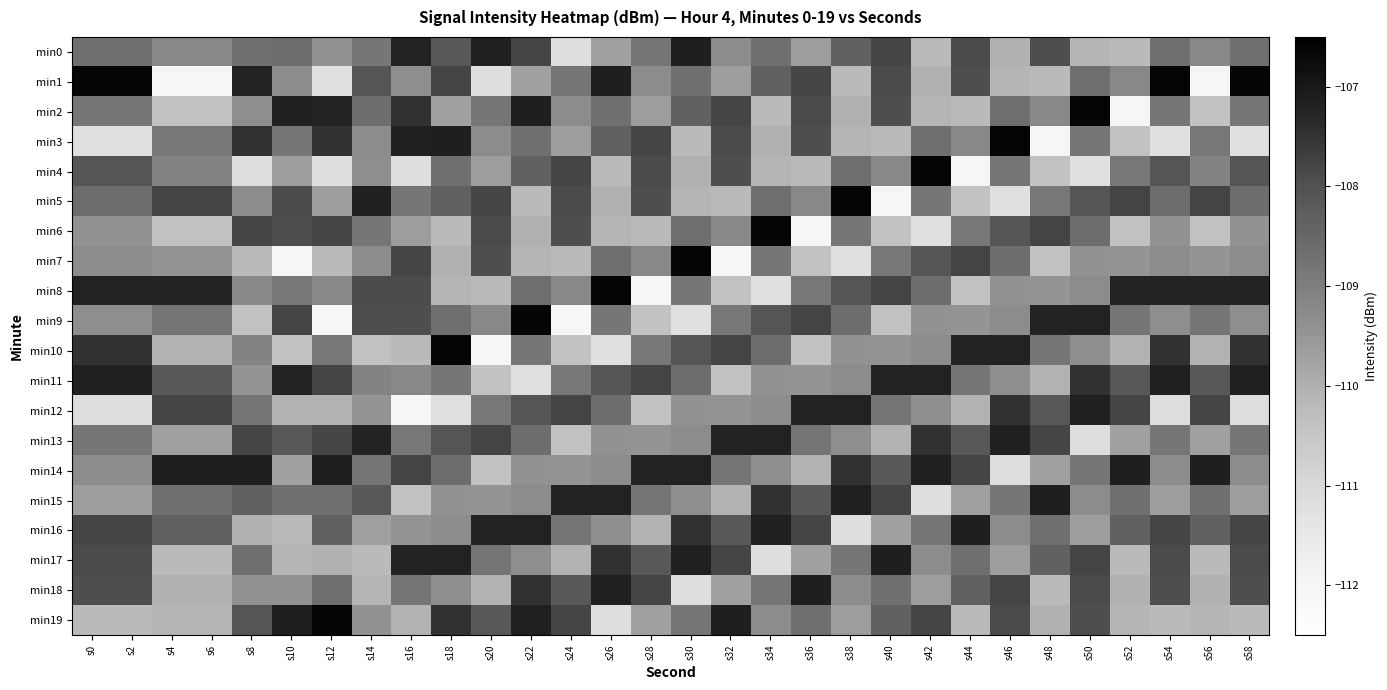

Reading left to right, extract all data points from this chart.

min0: s0=-108.7	s2=-108.7	s4=-109.2	s6=-109.2	s8=-108.7	s10=-108.6	s12=-109.4	s14=-108.8	s16=-107.2	s18=-108.2	s20=-107.2	s22=-107.8	s24=-111.2	s26=-109.7	s28=-108.8	s30=-107.1	s32=-109.3	s34=-108.7	s36=-109.7	s38=-108.4	s40=-107.8	s42=-110.2	s44=-107.9	s46=-110.0	s48=-108.0	s50=-110.1	s52=-110.2	s54=-108.7	s56=-109.2	s58=-108.7
min1: s0=-106.6	s2=-106.6	s4=-112.1	s6=-112.1	s8=-107.2	s10=-109.3	s12=-111.2	s14=-108.1	s16=-109.3	s18=-107.8	s20=-111.2	s22=-109.7	s24=-108.8	s26=-107.1	s28=-109.3	s30=-108.7	s32=-109.7	s34=-108.4	s36=-107.8	s38=-110.2	s40=-107.9	s42=-110.0	s44=-108.0	s46=-110.1	s48=-110.2	s50=-108.7	s52=-109.2	s54=-106.6	s56=-112.1	s58=-106.6
min2: s0=-108.8	s2=-108.8	s4=-110.4	s6=-110.4	s8=-109.3	s10=-107.2	s12=-107.2	s14=-108.6	s16=-107.5	s18=-109.7	s20=-108.8	s22=-107.1	s24=-109.3	s26=-108.7	s28=-109.7	s30=-108.4	s32=-107.8	s34=-110.2	s36=-107.9	s38=-110.0	s40=-108.0	s42=-110.1	s44=-110.2	s46=-108.7	s48=-109.2	s50=-106.6	s52=-112.1	s54=-108.8	s56=-110.4	s58=-108.8
min3: s0=-111.2	s2=-111.2	s4=-108.9	s6=-108.9	s8=-107.5	s10=-108.8	s12=-107.5	s14=-109.3	s16=-107.2	s18=-107.1	s20=-109.3	s22=-108.7	s24=-109.7	s26=-108.4	s28=-107.8	s30=-110.2	s32=-107.9	s34=-110.0	s36=-108.0	s38=-110.1	s40=-110.2	s42=-108.7	s44=-109.2	s46=-106.6	s48=-112.1	s50=-108.8	s52=-110.4	s54=-111.2	s56=-108.9	s58=-111.2
min4: s0=-108.1	s2=-108.1	s4=-109.1	s6=-109.1	s8=-111.2	s10=-109.7	s12=-111.2	s14=-109.3	s16=-111.2	s18=-108.7	s20=-109.7	s22=-108.4	s24=-107.8	s26=-110.2	s28=-107.9	s30=-110.0	s32=-108.0	s34=-110.1	s36=-110.2	s38=-108.7	s40=-109.2	s42=-106.6	s44=-112.1	s46=-108.8	s48=-110.4	s50=-111.2	s52=-108.9	s54=-108.1	s56=-109.1	s58=-108.1
min5: s0=-108.6	s2=-108.6	s4=-107.8	s6=-107.8	s8=-109.3	s10=-107.9	s12=-109.7	s14=-107.2	s16=-108.8	s18=-108.4	s20=-107.8	s22=-110.2	s24=-107.9	s26=-110.0	s28=-108.0	s30=-110.1	s32=-110.2	s34=-108.7	s36=-109.2	s38=-106.6	s40=-112.1	s42=-108.8	s44=-110.4	s46=-111.2	s48=-108.9	s50=-108.1	s52=-107.8	s54=-108.6	s56=-107.8	s58=-108.6
min6: s0=-109.4	s2=-109.4	s4=-110.3	s6=-110.3	s8=-107.8	s10=-108.0	s12=-107.8	s14=-108.8	s16=-109.7	s18=-110.2	s20=-107.9	s22=-110.0	s24=-108.0	s26=-110.1	s28=-110.2	s30=-108.7	s32=-109.2	s34=-106.6	s36=-112.1	s38=-108.8	s40=-110.4	s42=-111.2	s44=-108.9	s46=-108.1	s48=-107.8	s50=-108.6	s52=-110.3	s54=-109.4	s56=-110.3	s58=-109.4
min7: s0=-109.3	s2=-109.3	s4=-109.5	s6=-109.5	s8=-110.2	s10=-112.1	s12=-110.2	s14=-109.3	s16=-107.8	s18=-110.0	s20=-108.0	s22=-110.1	s24=-110.2	s26=-108.7	s28=-109.2	s30=-106.6	s32=-112.1	s34=-108.8	s36=-110.4	s38=-111.2	s40=-108.9	s42=-108.1	s44=-107.8	s46=-108.6	s48=-110.3	s50=-109.4	s52=-109.5	s54=-109.3	s56=-109.5	s58=-109.3
min8: s0=-107.2	s2=-107.2	s4=-107.2	s6=-107.2	s8=-109.2	s10=-108.9	s12=-109.2	s14=-107.9	s16=-107.9	s18=-110.1	s20=-110.2	s22=-108.7	s24=-109.2	s26=-106.6	s28=-112.1	s30=-108.8	s32=-110.4	s34=-111.2	s36=-108.9	s38=-108.1	s40=-107.8	s42=-108.6	s44=-110.3	s46=-109.4	s48=-109.5	s50=-109.3	s52=-107.2	s54=-107.2	s56=-107.2	s58=-107.2
min9: s0=-109.3	s2=-109.3	s4=-108.8	s6=-108.8	s8=-110.4	s10=-107.8	s12=-112.1	s14=-108.0	s16=-108.0	s18=-108.7	s20=-109.2	s22=-106.6	s24=-112.1	s26=-108.8	s28=-110.4	s30=-111.2	s32=-108.9	s34=-108.1	s36=-107.8	s38=-108.6	s40=-110.3	s42=-109.4	s44=-109.5	s46=-109.3	s48=-107.2	s50=-107.2	s52=-108.8	s54=-109.3	s56=-108.8	s58=-109.3
min10: s0=-107.5	s2=-107.5	s4=-110.1	s6=-110.1	s8=-109.1	s10=-110.3	s12=-108.9	s14=-110.4	s16=-110.2	s18=-106.6	s20=-112.1	s22=-108.8	s24=-110.4	s26=-111.2	s28=-108.9	s30=-108.1	s32=-107.8	s34=-108.6	s36=-110.3	s38=-109.4	s40=-109.5	s42=-109.3	s44=-107.2	s46=-107.2	s48=-108.8	s50=-109.3	s52=-110.1	s54=-107.5	s56=-110.1	s58=-107.5
min11: s0=-107.2	s2=-107.2	s4=-108.2	s6=-108.2	s8=-109.5	s10=-107.2	s12=-107.8	s14=-109.1	s16=-109.2	s18=-108.8	s20=-110.4	s22=-111.2	s24=-108.9	s26=-108.1	s28=-107.8	s30=-108.6	s32=-110.3	s34=-109.4	s36=-109.5	s38=-109.3	s40=-107.2	s42=-107.2	s44=-108.8	s46=-109.3	s48=-110.1	s50=-107.5	s52=-108.2	s54=-107.2	s56=-108.2	s58=-107.2
min12: s0=-111.2	s2=-111.2	s4=-107.8	s6=-107.8	s8=-108.8	s10=-110.1	s12=-110.1	s14=-109.5	s16=-112.1	s18=-111.2	s20=-108.9	s22=-108.1	s24=-107.8	s26=-108.6	s28=-110.3	s30=-109.4	s32=-109.5	s34=-109.3	s36=-107.2	s38=-107.2	s40=-108.8	s42=-109.3	s44=-110.1	s46=-107.5	s48=-108.2	s50=-107.2	s52=-107.8	s54=-111.2	s56=-107.8	s58=-111.2
min13: s0=-108.8	s2=-108.8	s4=-109.7	s6=-109.7	s8=-107.8	s10=-108.2	s12=-107.8	s14=-107.2	s16=-108.9	s18=-108.1	s20=-107.8	s22=-108.6	s24=-110.3	s26=-109.4	s28=-109.5	s30=-109.3	s32=-107.2	s34=-107.2	s36=-108.8	s38=-109.3	s40=-110.1	s42=-107.5	s44=-108.2	s46=-107.2	s48=-107.8	s50=-111.2	s52=-109.7	s54=-108.8	s56=-109.7	s58=-108.8
min14: s0=-109.3	s2=-109.3	s4=-107.1	s6=-107.1	s8=-107.1	s10=-109.7	s12=-107.1	s14=-108.8	s16=-107.8	s18=-108.6	s20=-110.3	s22=-109.4	s24=-109.5	s26=-109.3	s28=-107.2	s30=-107.2	s32=-108.8	s34=-109.3	s36=-110.1	s38=-107.5	s40=-108.2	s42=-107.2	s44=-107.8	s46=-111.2	s48=-109.7	s50=-108.8	s52=-107.1	s54=-109.3	s56=-107.1	s58=-109.3
min15: s0=-109.7	s2=-109.7	s4=-108.7	s6=-108.7	s8=-108.4	s10=-108.7	s12=-108.7	s14=-108.2	s16=-110.3	s18=-109.4	s20=-109.5	s22=-109.3	s24=-107.2	s26=-107.2	s28=-108.8	s30=-109.3	s32=-110.1	s34=-107.5	s36=-108.2	s38=-107.2	s40=-107.8	s42=-111.2	s44=-109.7	s46=-108.8	s48=-107.1	s50=-109.3	s52=-108.7	s54=-109.7	s56=-108.7	s58=-109.7
min16: s0=-107.8	s2=-107.8	s4=-108.4	s6=-108.4	s8=-110.0	s10=-110.2	s12=-108.4	s14=-109.7	s16=-109.5	s18=-109.3	s20=-107.2	s22=-107.2	s24=-108.8	s26=-109.3	s28=-110.1	s30=-107.5	s32=-108.2	s34=-107.2	s36=-107.8	s38=-111.2	s40=-109.7	s42=-108.8	s44=-107.1	s46=-109.3	s48=-108.7	s50=-109.7	s52=-108.4	s54=-107.8	s56=-108.4	s58=-107.8
min17: s0=-107.9	s2=-107.9	s4=-110.2	s6=-110.2	s8=-108.7	s10=-110.1	s12=-110.0	s14=-110.2	s16=-107.2	s18=-107.2	s20=-108.8	s22=-109.3	s24=-110.1	s26=-107.5	s28=-108.2	s30=-107.2	s32=-107.8	s34=-111.2	s36=-109.7	s38=-108.8	s40=-107.1	s42=-109.3	s44=-108.7	s46=-109.7	s48=-108.4	s50=-107.8	s52=-110.2	s54=-107.9	s56=-110.2	s58=-107.9
min18: s0=-108.0	s2=-108.0	s4=-110.0	s6=-110.0	s8=-109.4	s10=-109.4	s12=-108.7	s14=-110.1	s16=-108.8	s18=-109.3	s20=-110.1	s22=-107.5	s24=-108.2	s26=-107.2	s28=-107.8	s30=-111.2	s32=-109.7	s34=-108.8	s36=-107.1	s38=-109.3	s40=-108.7	s42=-109.7	s44=-108.4	s46=-107.8	s48=-110.2	s50=-107.9	s52=-110.0	s54=-108.0	s56=-110.0	s58=-108.0
min19: s0=-110.2	s2=-110.2	s4=-110.1	s6=-110.1	s8=-108.1	s10=-107.1	s12=-106.6	s14=-109.4	s16=-110.1	s18=-107.5	s20=-108.2	s22=-107.2	s24=-107.8	s26=-111.2	s28=-109.7	s30=-108.8	s32=-107.1	s34=-109.3	s36=-108.7	s38=-109.7	s40=-108.4	s42=-107.8	s44=-110.2	s46=-107.9	s48=-110.0	s50=-108.0	s52=-110.1	s54=-110.2	s56=-110.1	s58=-110.2